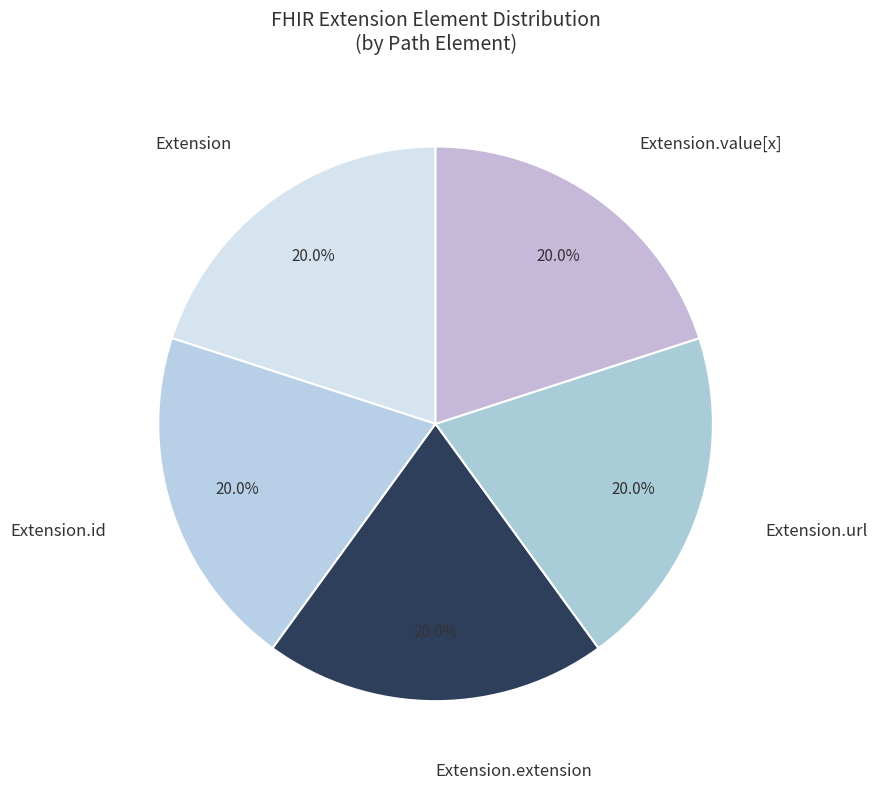

To the nearest percent, what is the difference between the Extension.value[x] and Extension.extension slice percentages?

0%